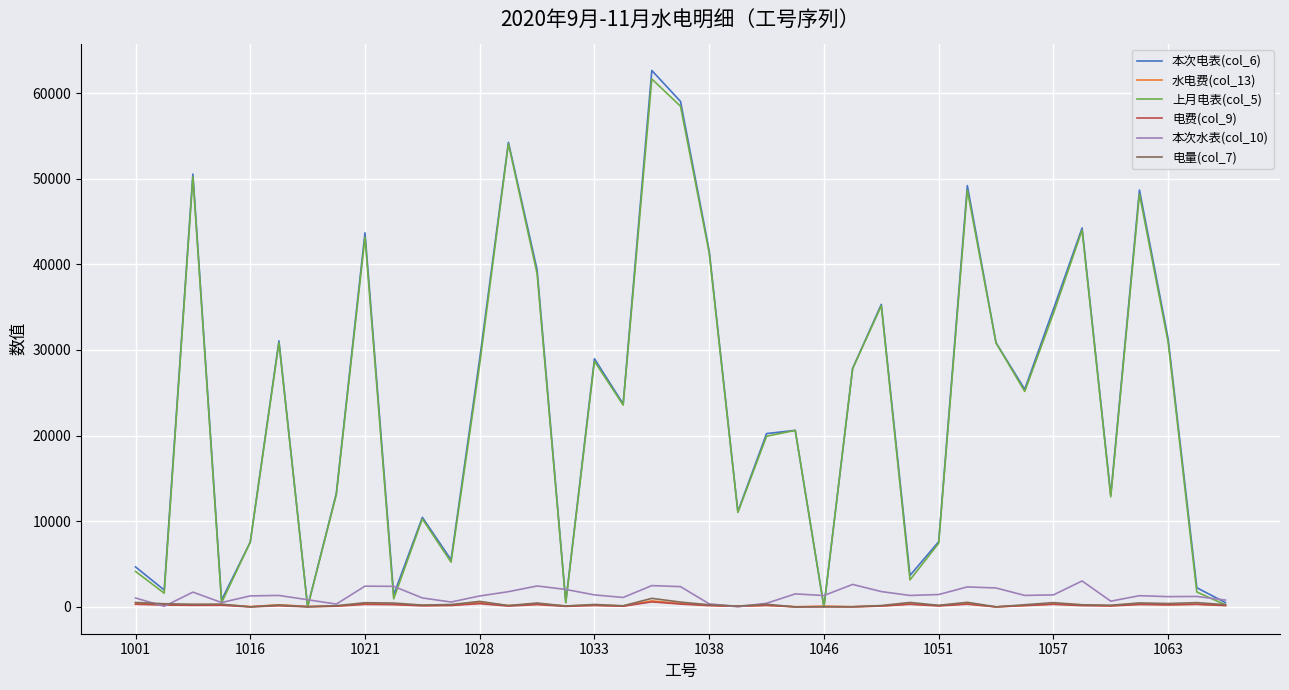

What is the highest value of the 上月电表(col_5) series?

61633.0